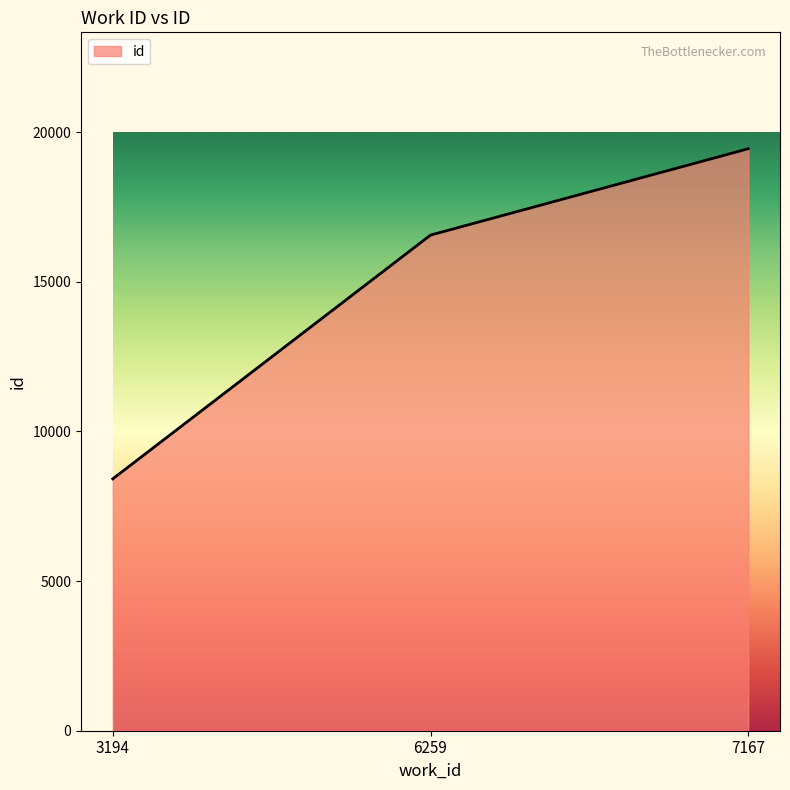

Rank the categories by value from highest to lowest.

7167, 6259, 3194